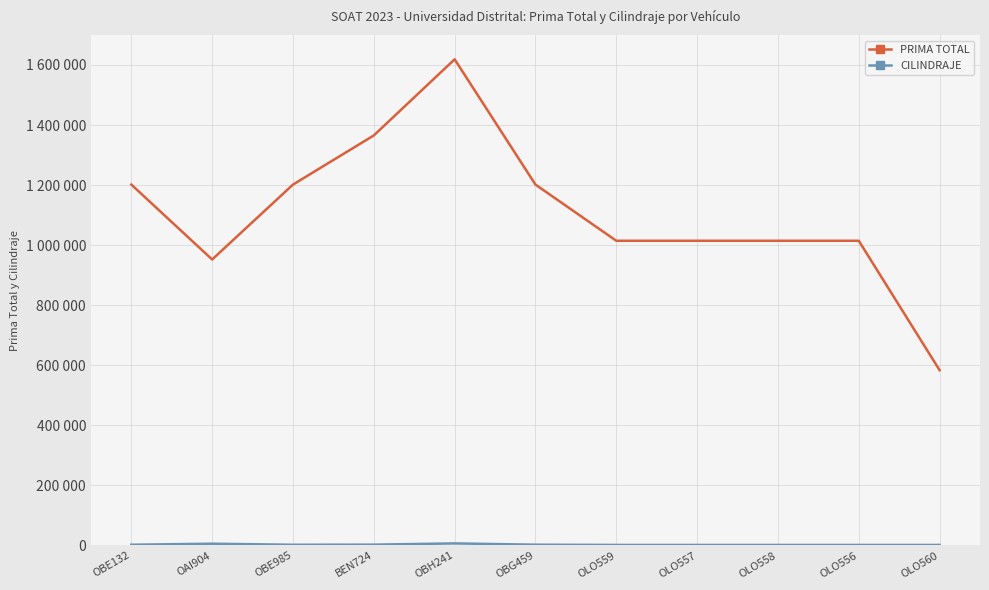

The CILINDRAJE series shows 6700 at OBH241. True or false?

True